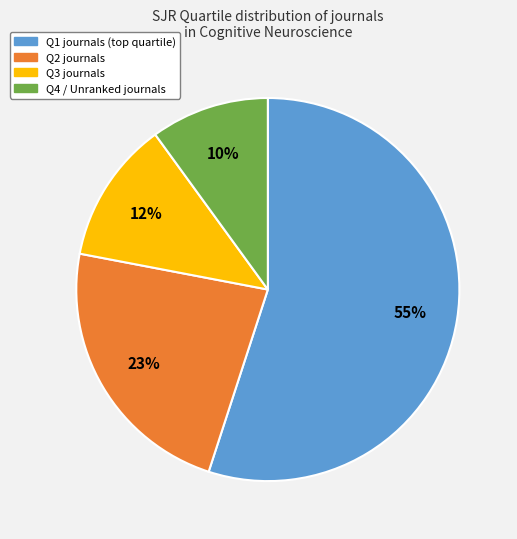

To the nearest percent, what is the difference between the Q1 and Q4 slice percentages?

45%